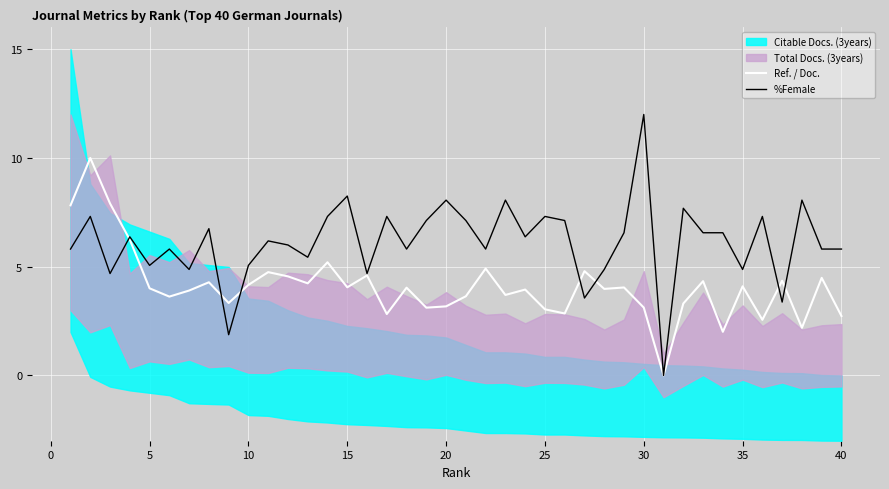

True or false: %Female and Ref. / Doc. cross at least once.

True